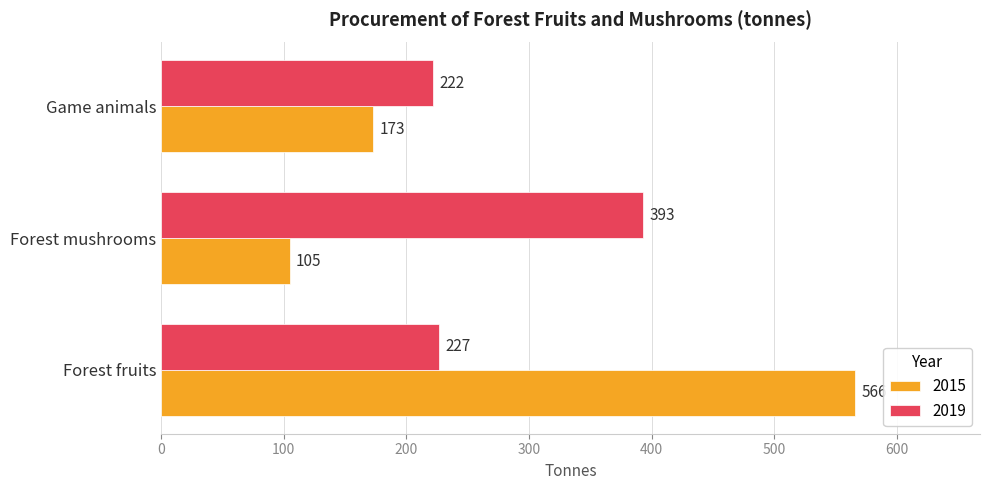

What is the minimum value shown in the chart?

105